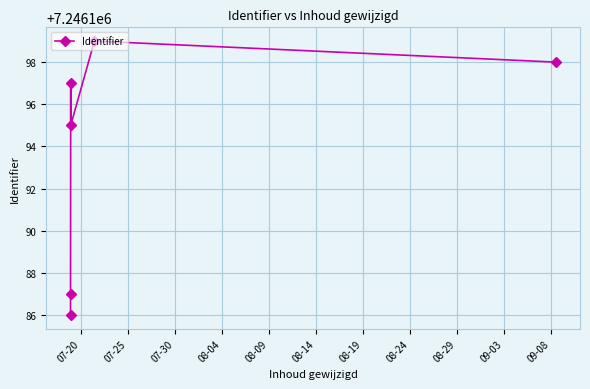

What is the difference between the values at 08-14 and 07-30?

1